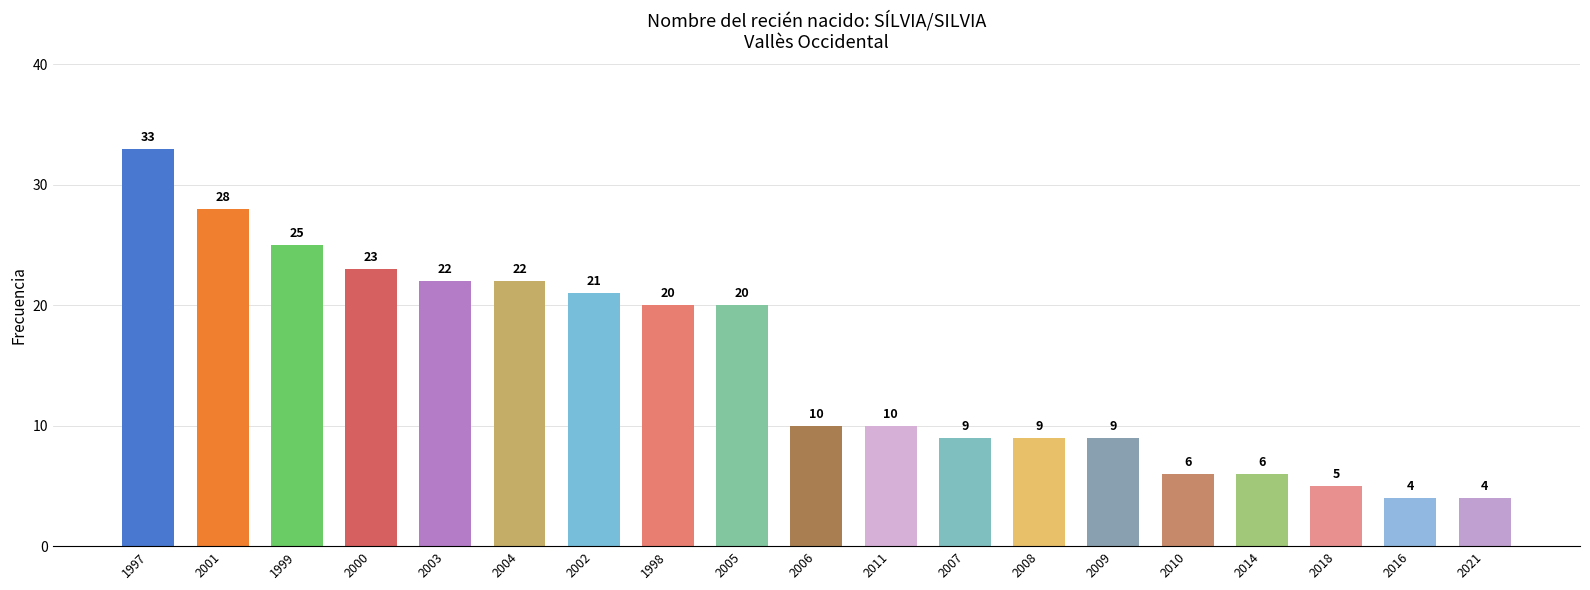

Between 2009 and 2000, which is larger?

2000